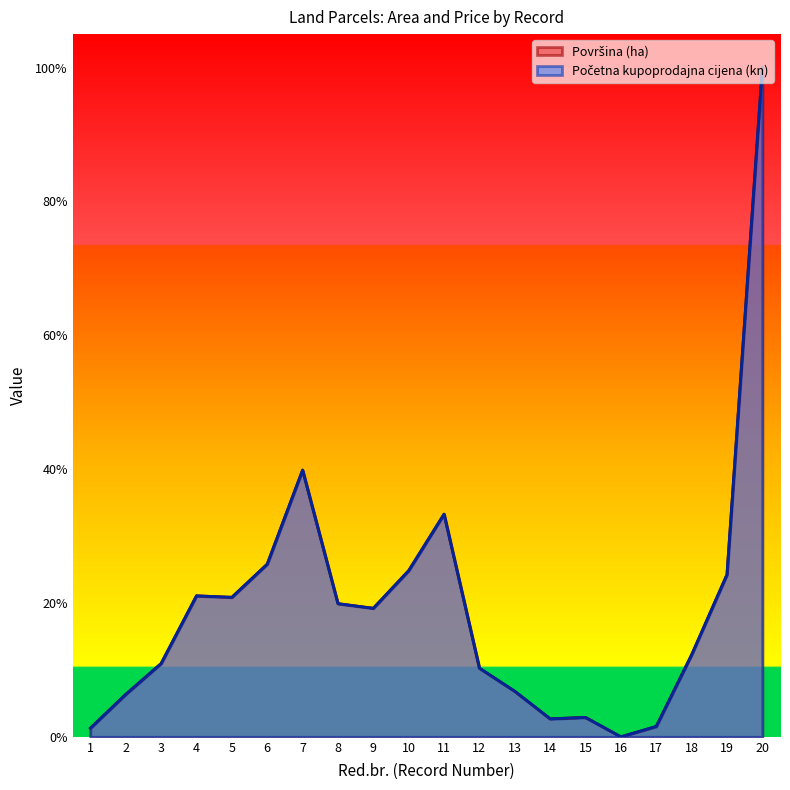

Which series has the largest total across all categories?

Početna kupoprodajna cijena (kn)